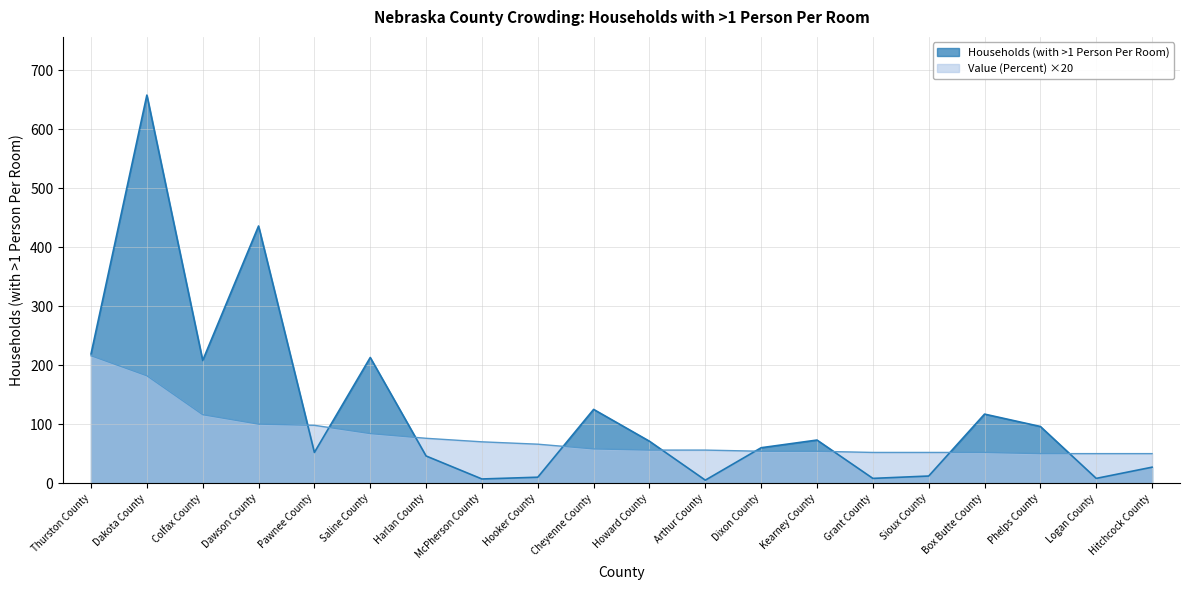

What is the difference between the maximum and minimum values in the Value (Percent) series?

166